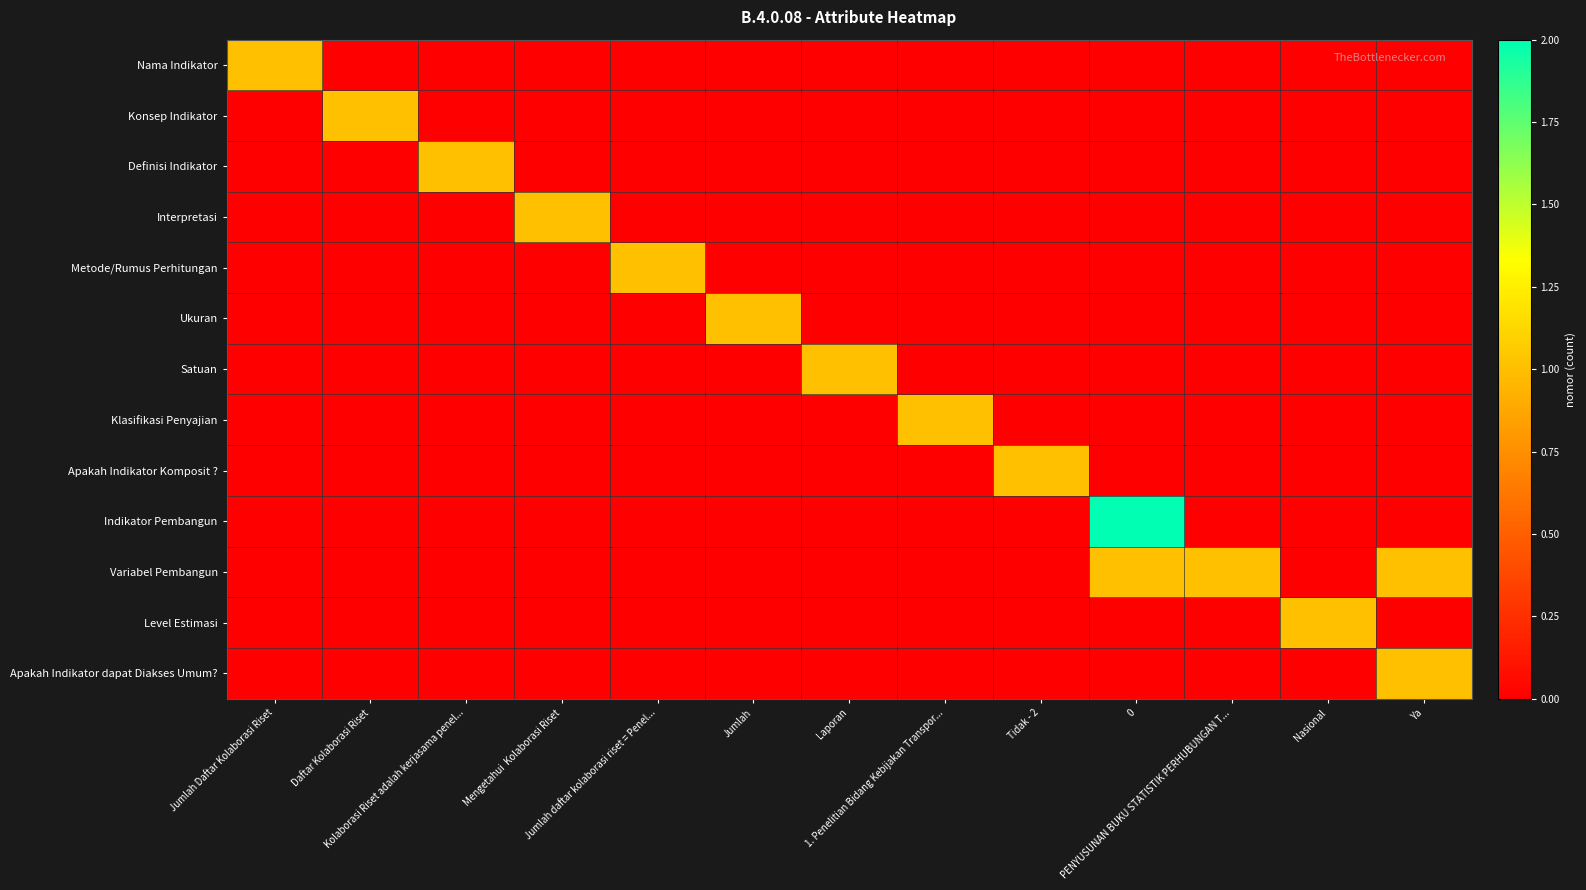

Which has a higher value, Daftar Kolaborasi Riset or Jumlah Daftar Kolaborasi Riset?

Jumlah Daftar Kolaborasi Riset